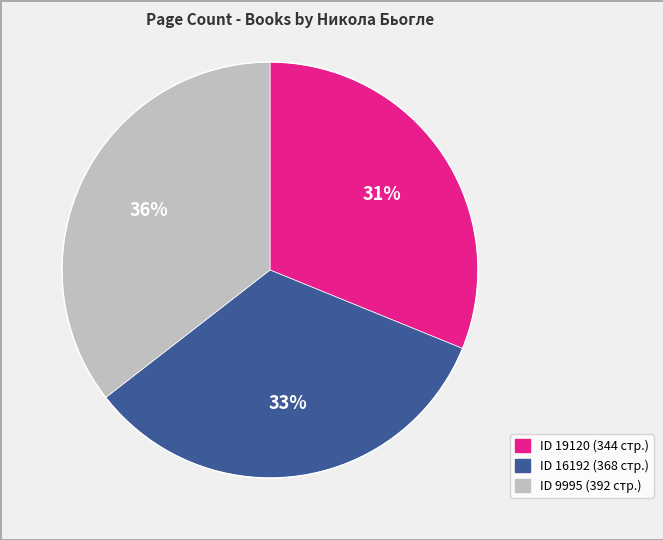

Does any single category account for the majority?

No